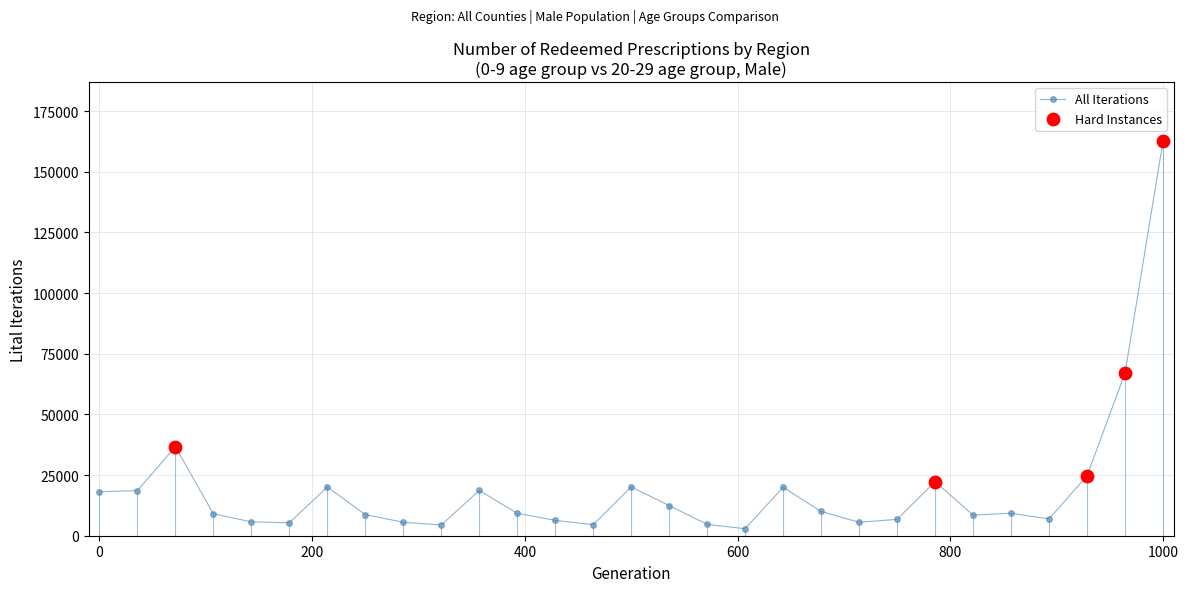

What is the average value?

19122